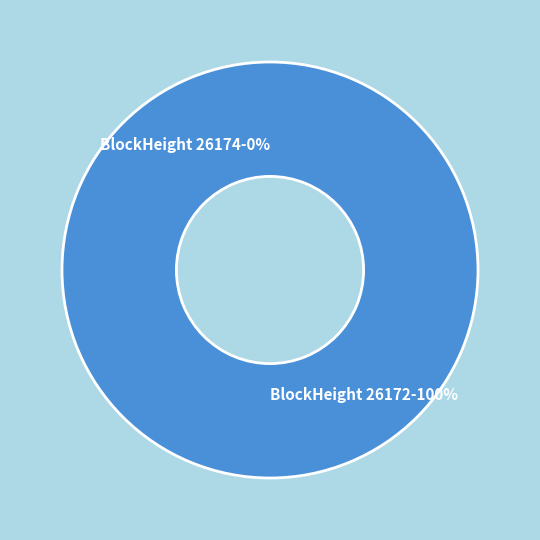

The 26174 slice represents 0% of the pie. True or false?

True